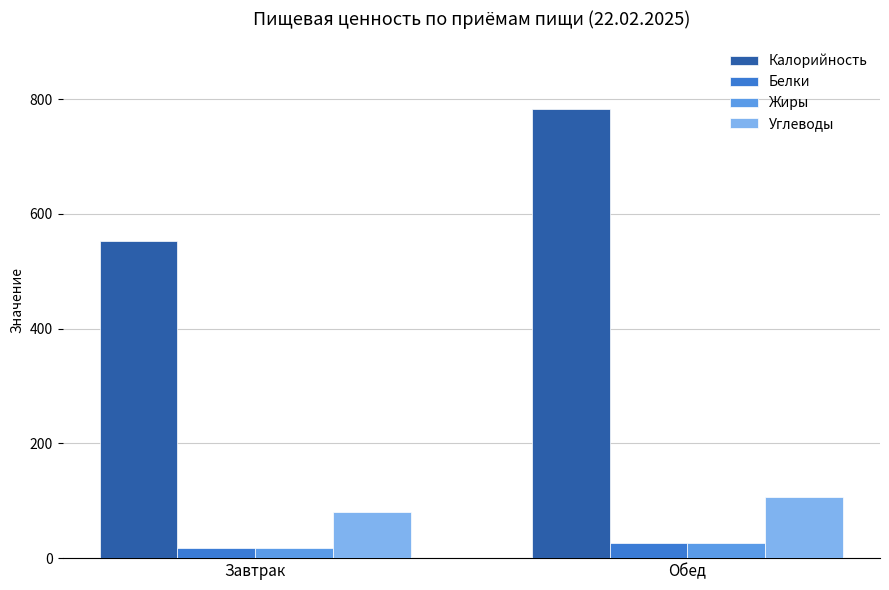

How many bars are there in each group?

4